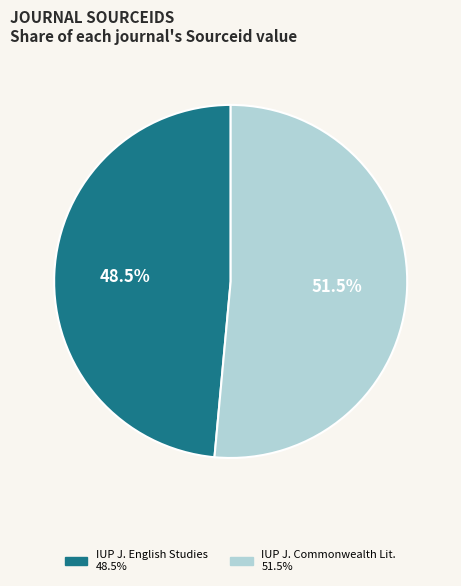

Is there any slice that represents more than half of the pie?

Yes